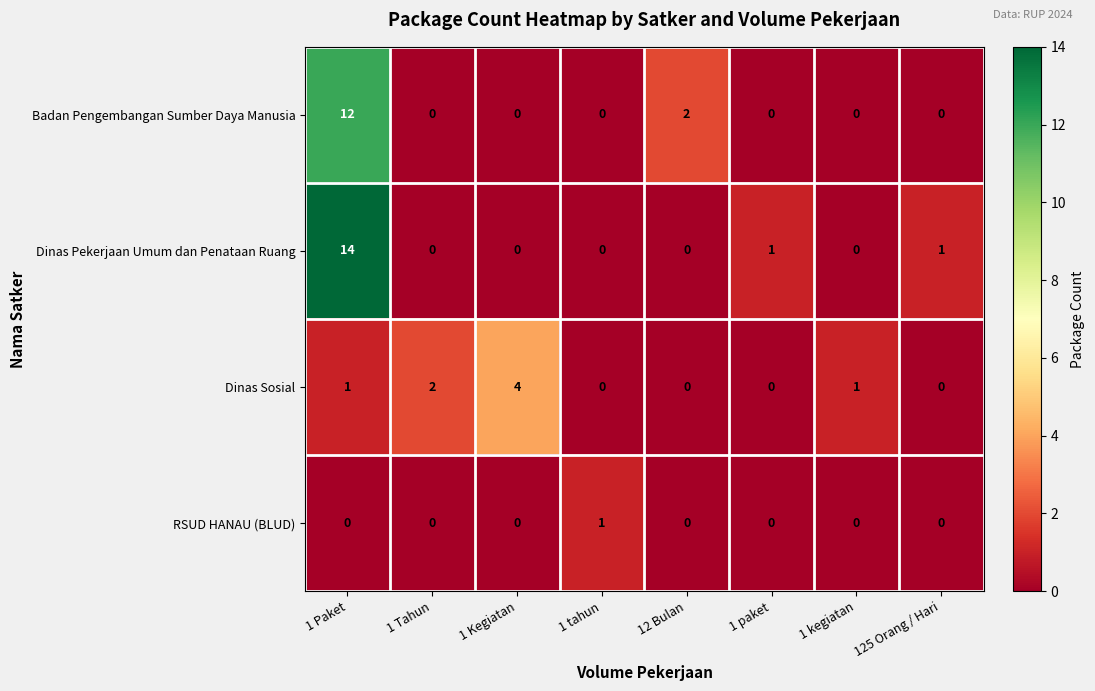

What is the spread (max minus min) of values at 1 paket?

1